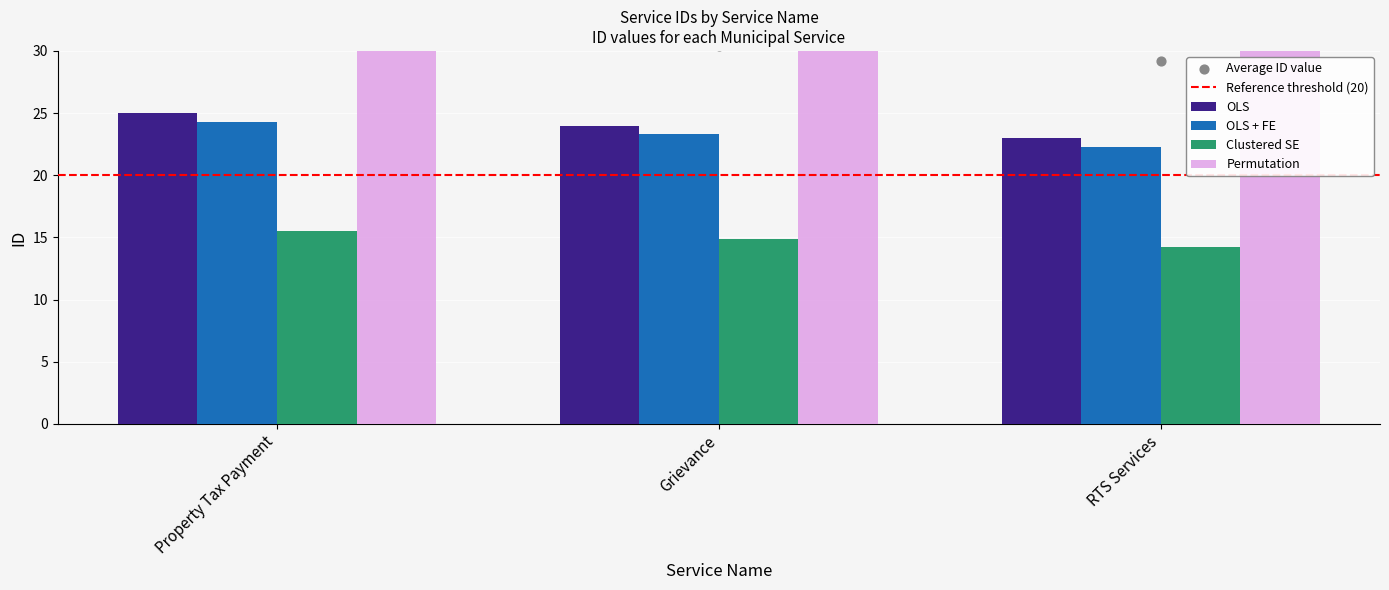

Which has a higher value, RTS Services or Property Tax Payment?

Property Tax Payment